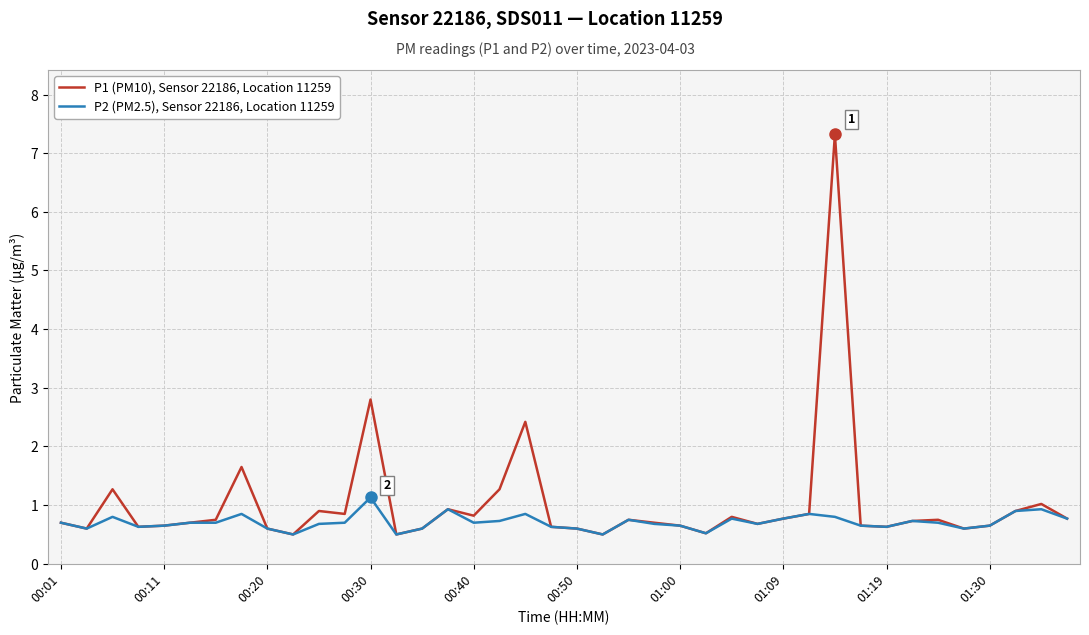

At how many categories does at least one series exceed 5?

1